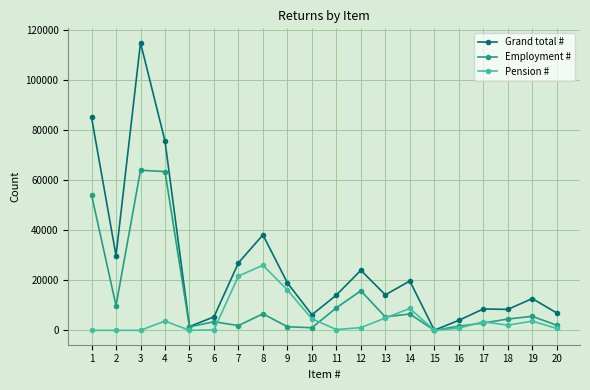

What is the approximate value of Employment # at 19, to the nearest 50?

5600